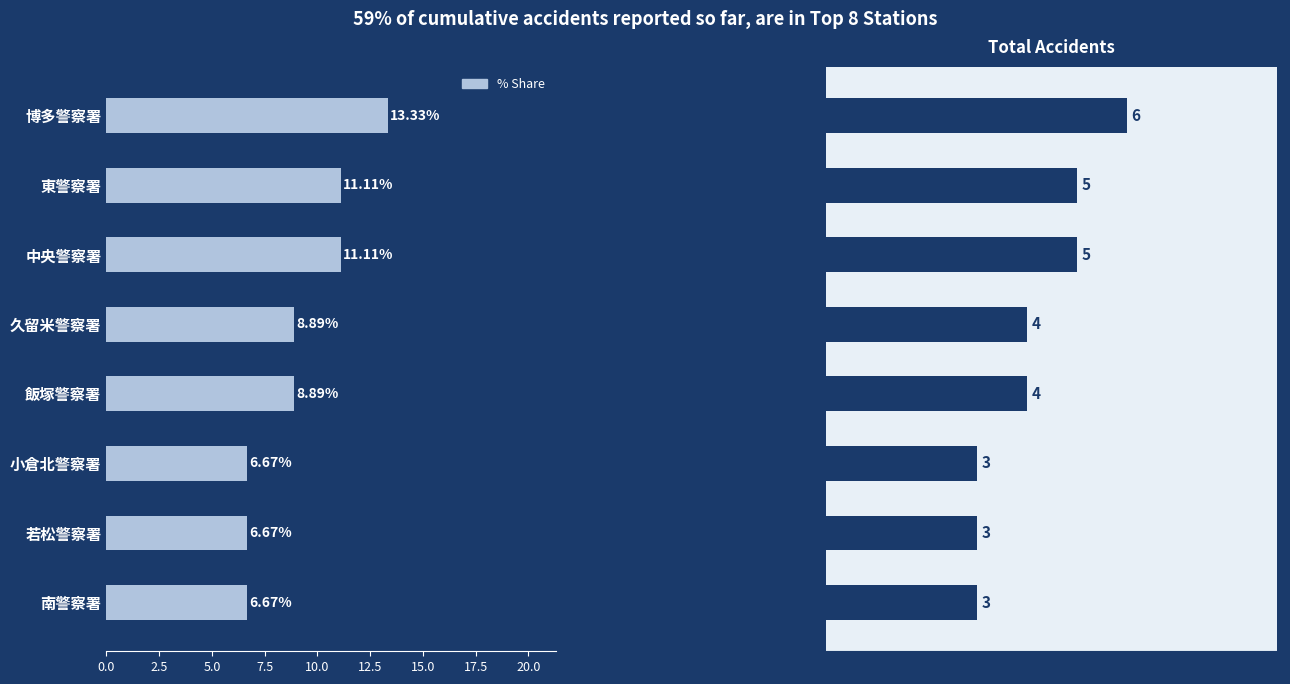

Between 博多警察署 and 若松警察署, which is larger?

博多警察署